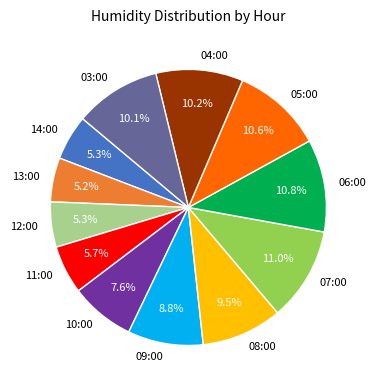

Does any single category account for the majority?

No